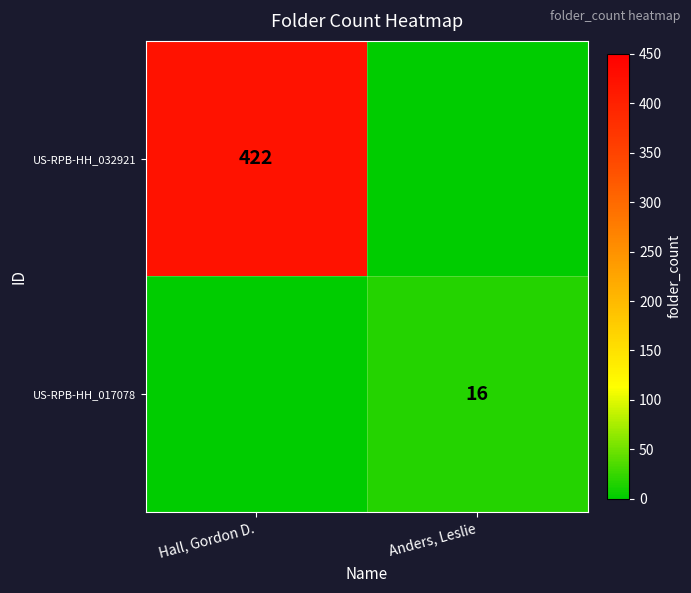

The US-RPB-HH_017078 series shows 16 at Anders, Leslie. True or false?

True